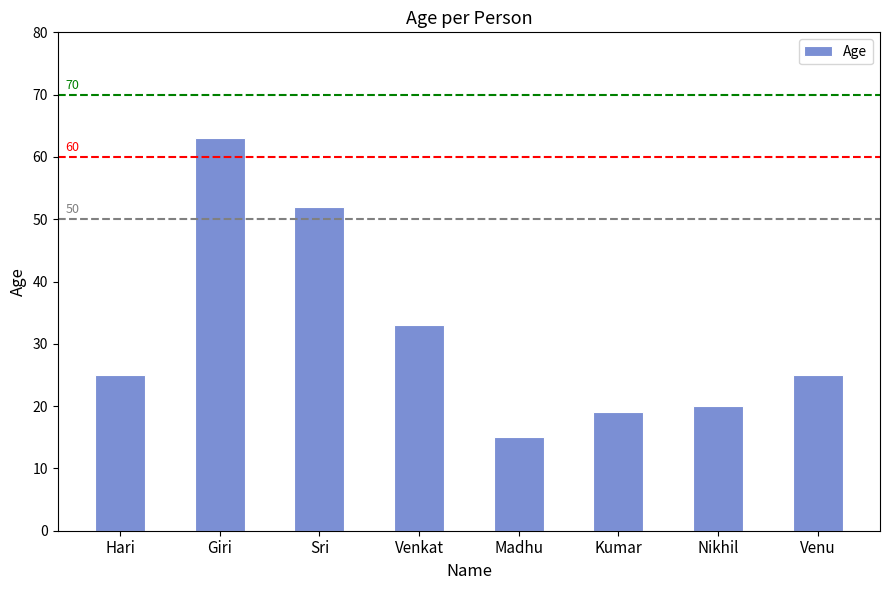

What is the label of the 1st bar from the left?

Hari